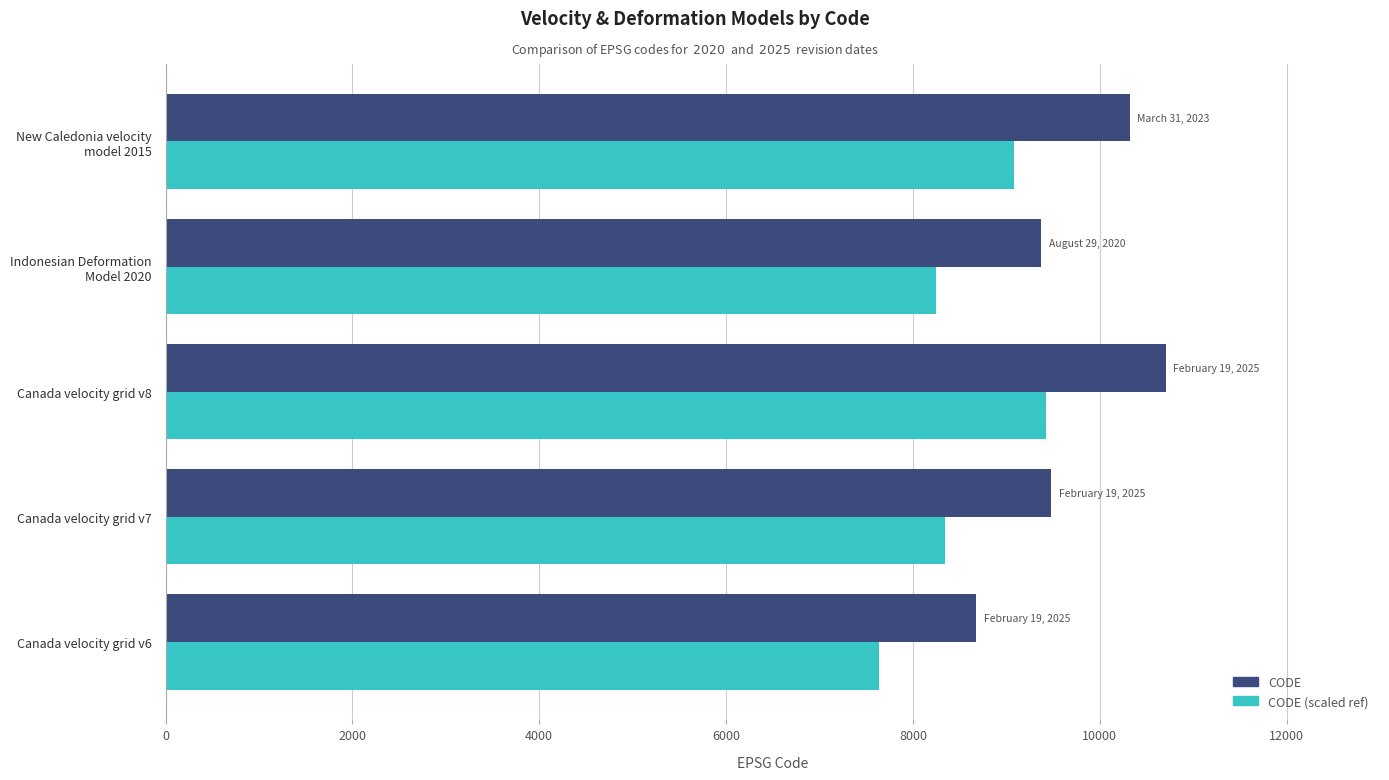

What is the lowest value of the CODE (scaled ref) series?

7634.9